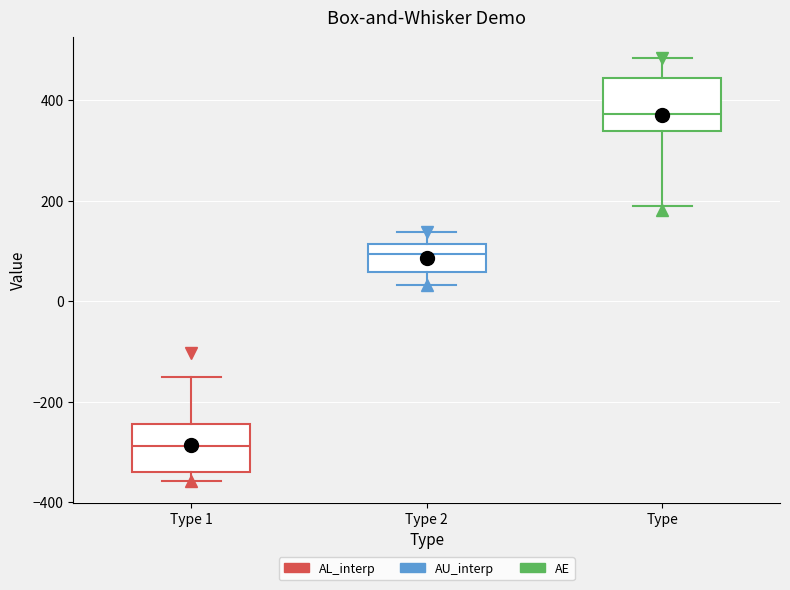

Which box has the highest median line?

Type